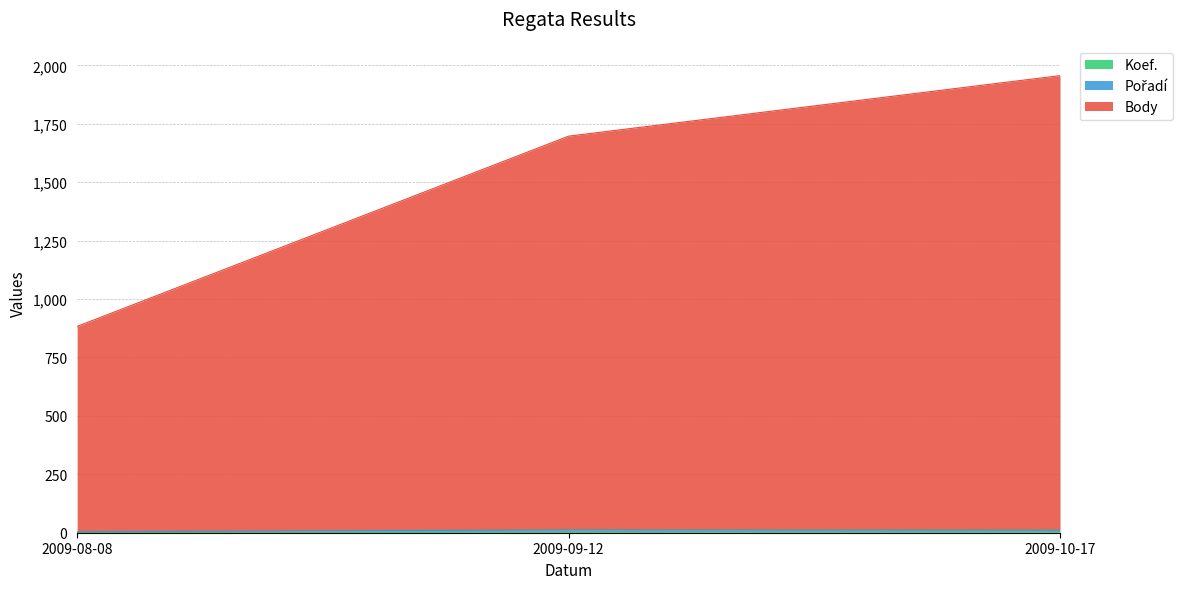

At which category is the sum across all series the highest?

2009-10-17